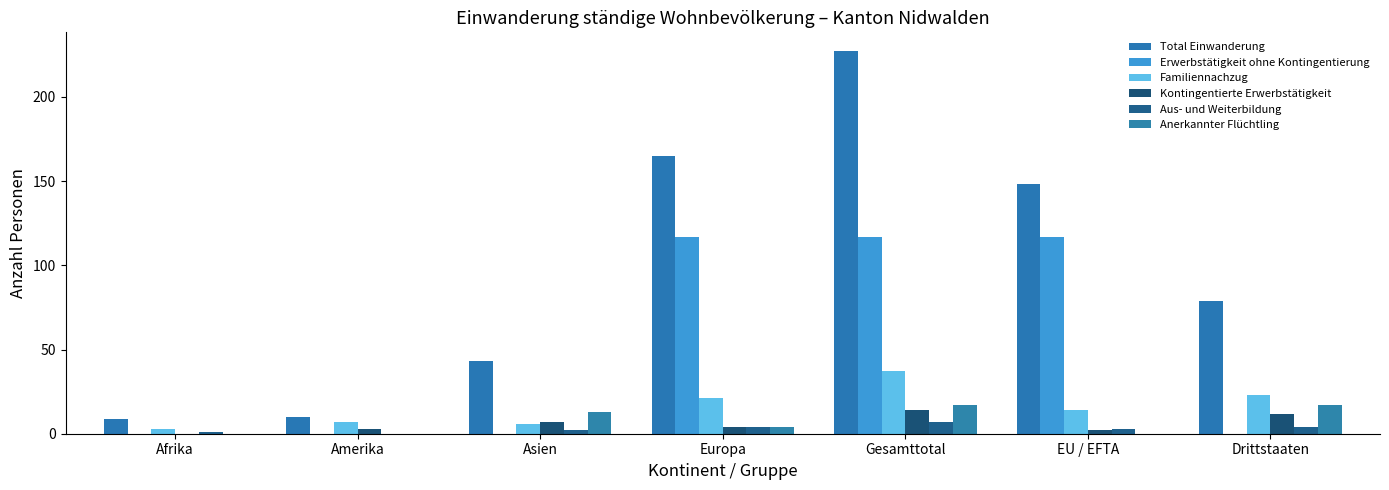

The Anerkannter Flüchtling series shows 8 at EU / EFTA. True or false?

False